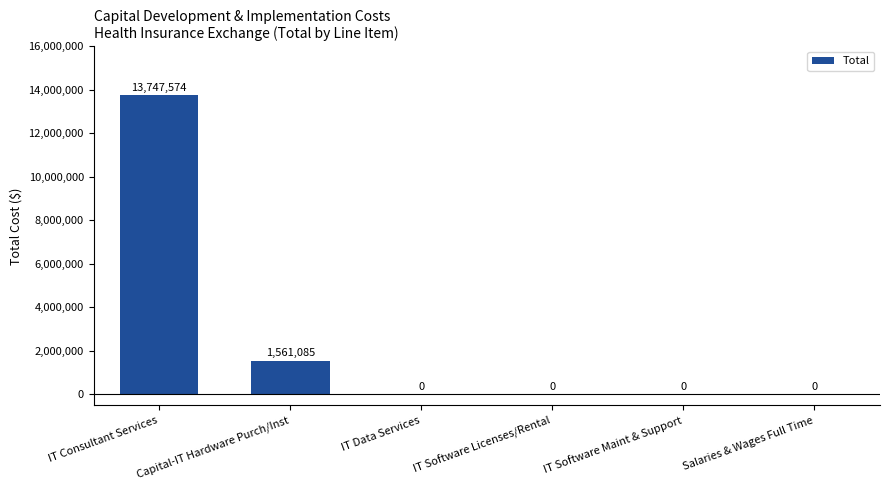

What is the average value?

2551443